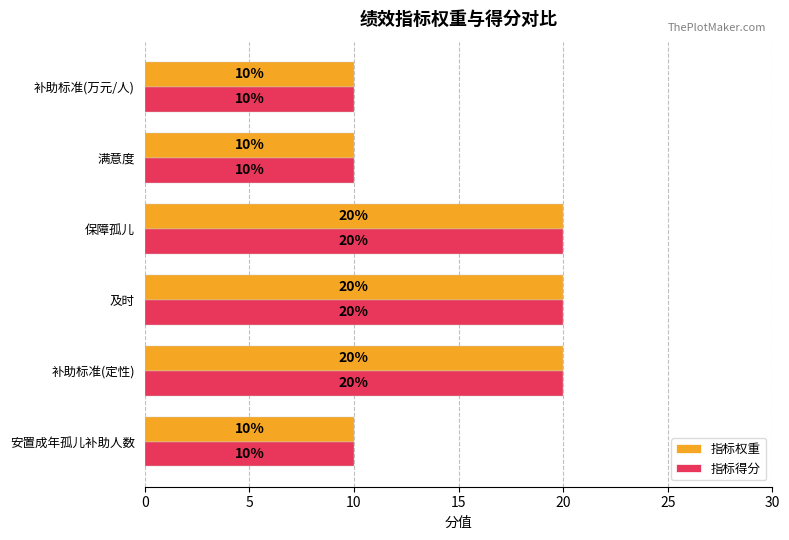

Is it true that 指标权重 equals 10 at 补助标准(万元/人)?

True